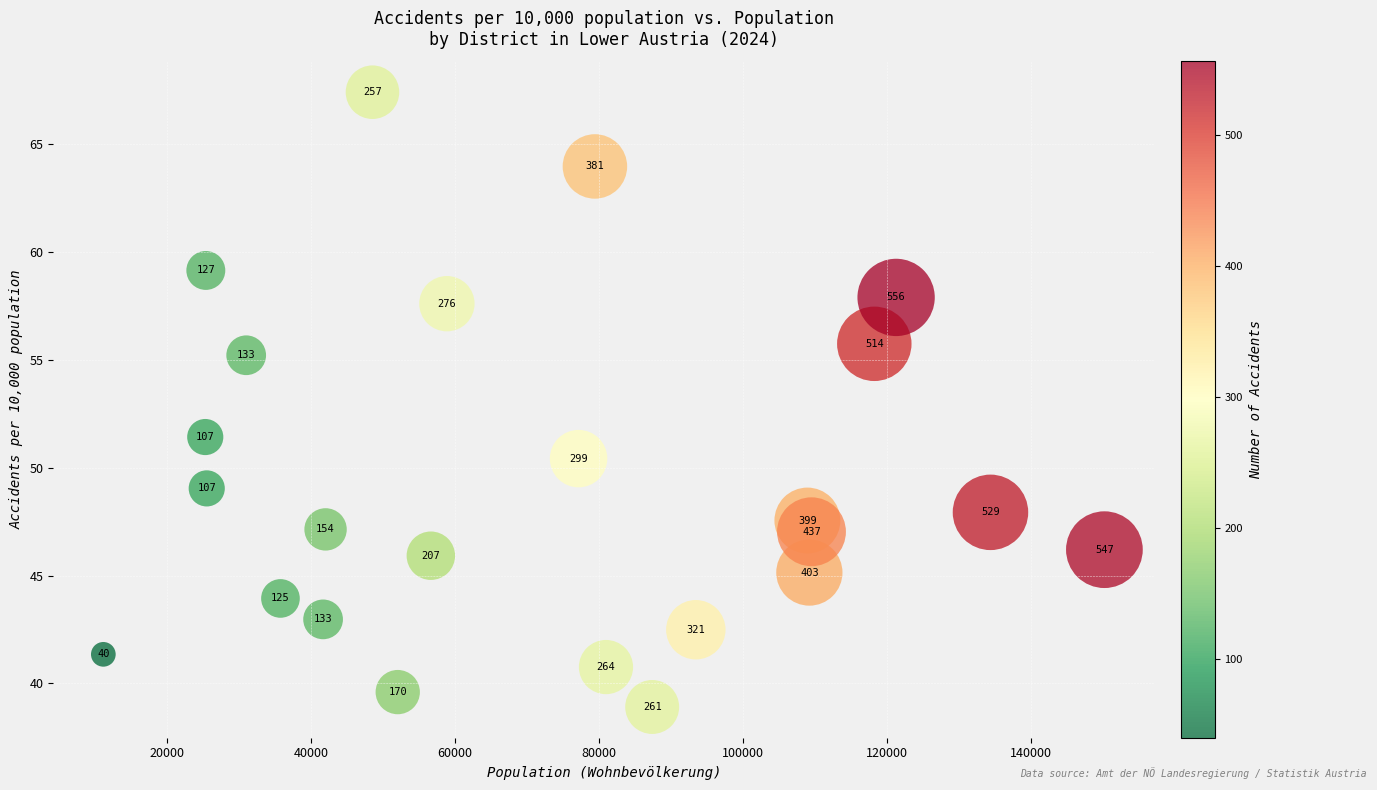

What is the range of X values (max minus min)?

139079.0